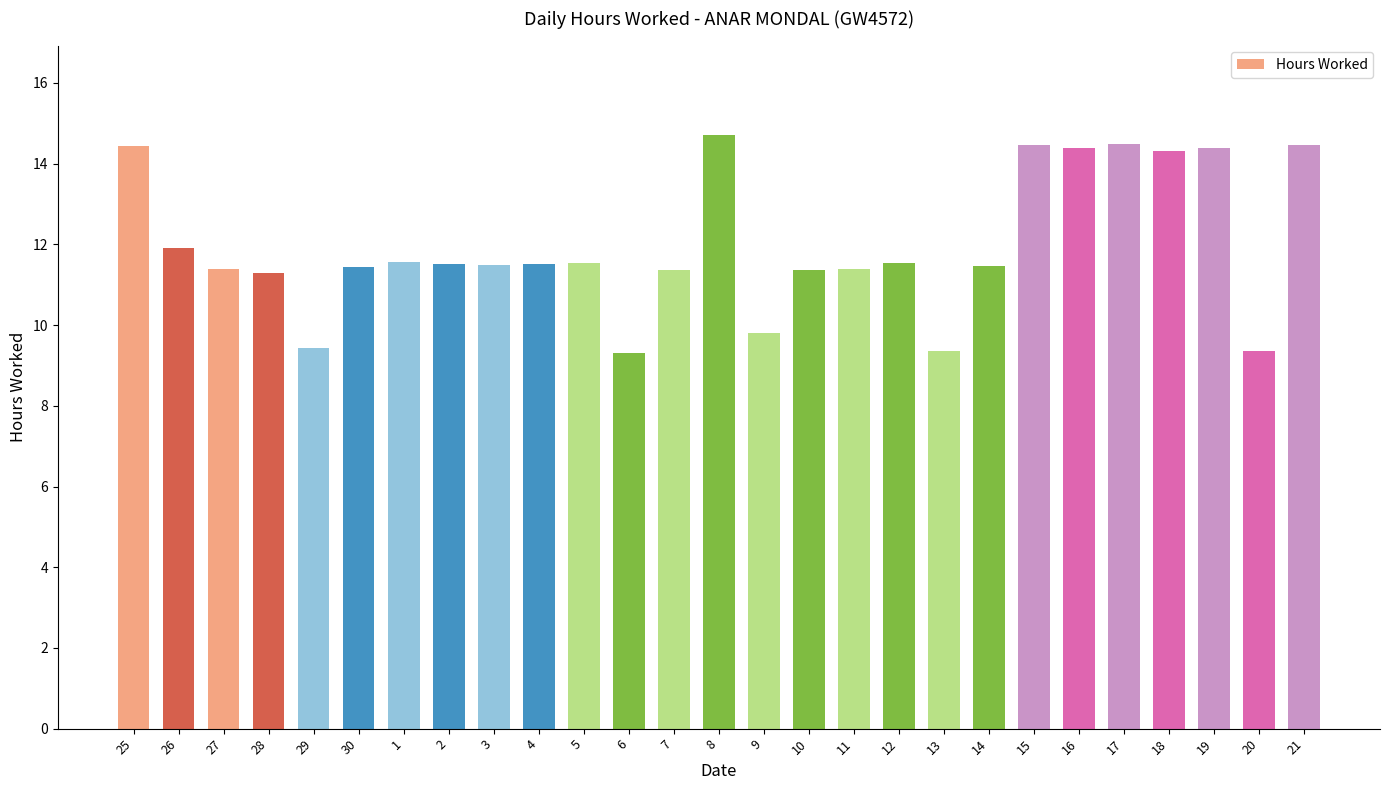

What is the sum of the values at 11 and 8?

26.1